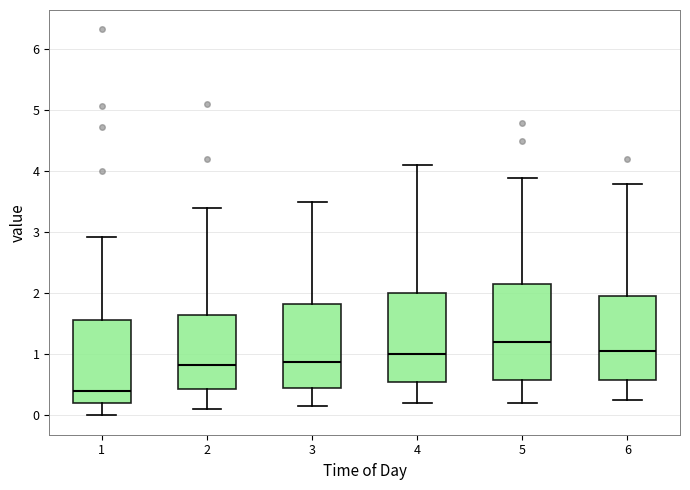

Reading left to right, read every box against the y-axis: the position of its median line, the range the box covers, and the ends of its whiskers. The values are not printed on the chart, so give them approximately, as read against the axis.

1: median 0.4, box 0.2 to 1.6, whiskers 0.0 to 2.9
2: median 0.8, box 0.4 to 1.7, whiskers 0.1 to 3.4
3: median 0.9, box 0.5 to 1.8, whiskers 0.2 to 3.5
4: median 1.0, box 0.6 to 2.0, whiskers 0.2 to 4.1
5: median 1.2, box 0.6 to 2.2, whiskers 0.2 to 3.9
6: median 1.1, box 0.6 to 2.0, whiskers 0.3 to 3.8